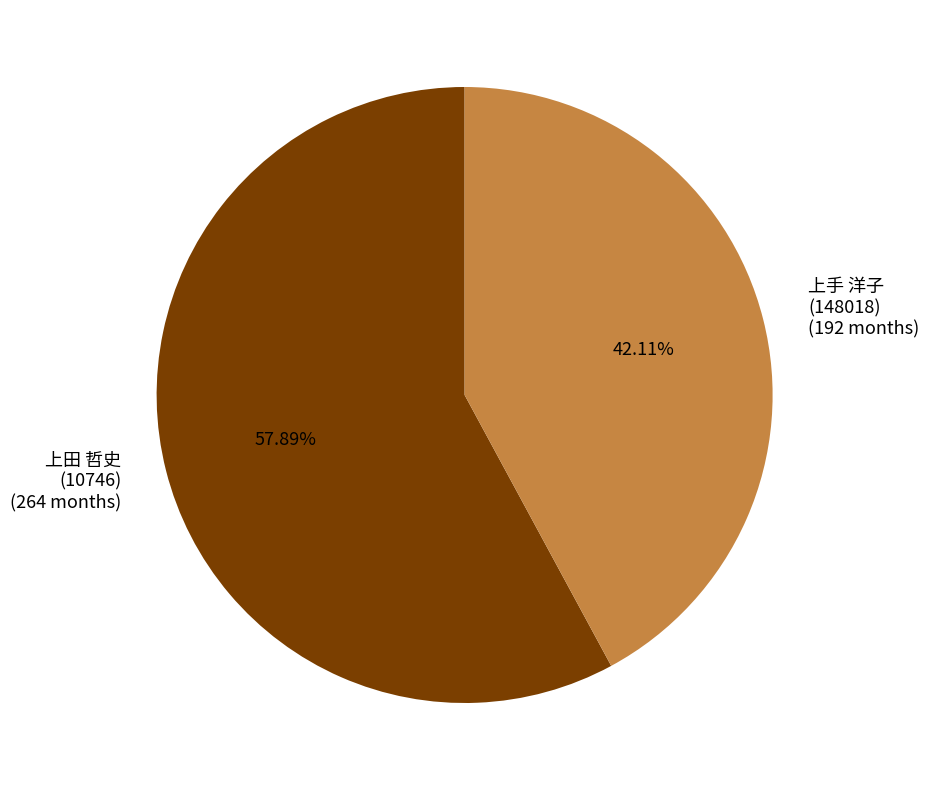

Is the sum of 上手 洋子 (148018) (192 months) and 上田 哲史 (10746) (264 months) greater than half?

Yes